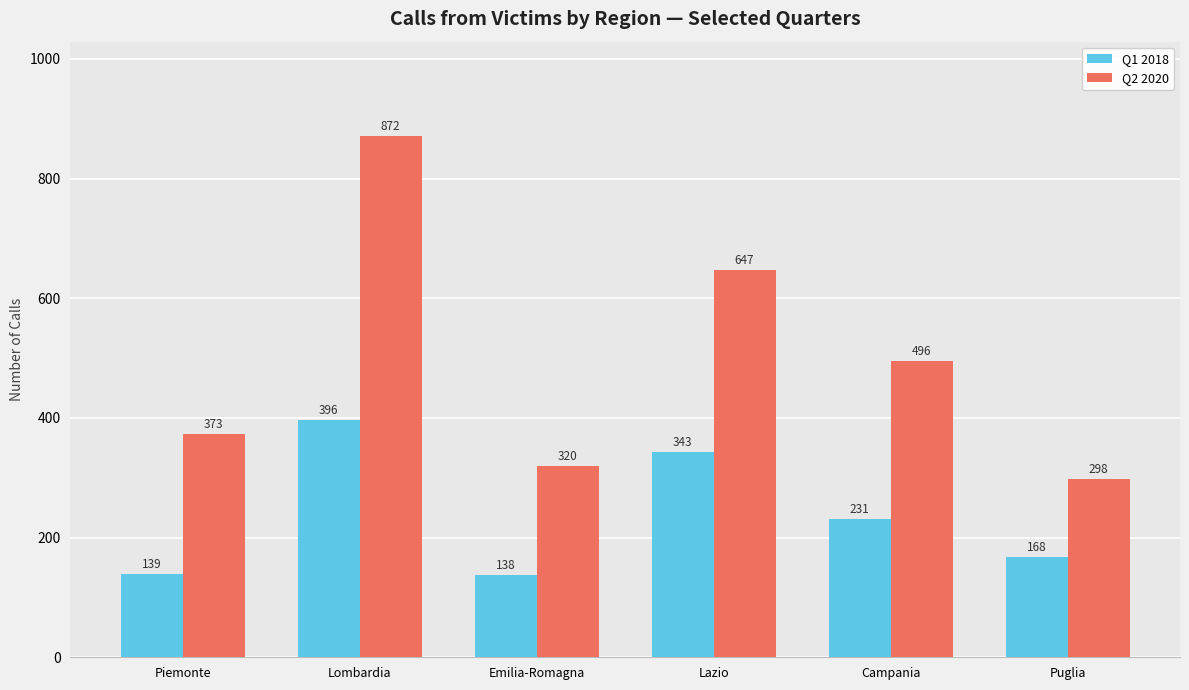

Reading left to right, extract all data points from this chart.

Q1 2018: 139	396	138	343	231	168
Q2 2020: 373	872	320	647	496	298